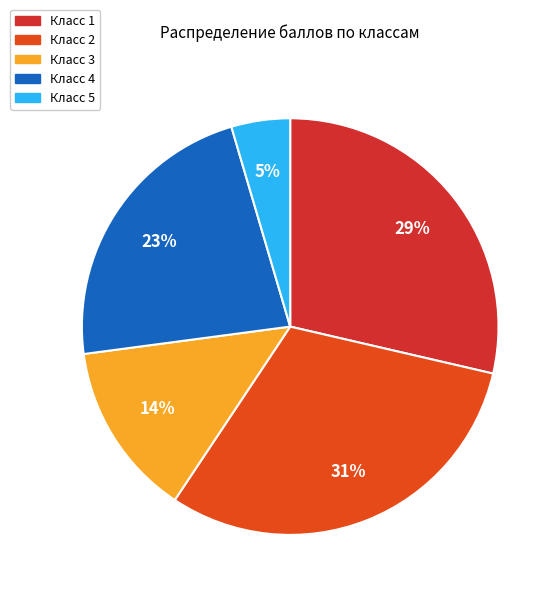

How many slices are in this pie chart?

5